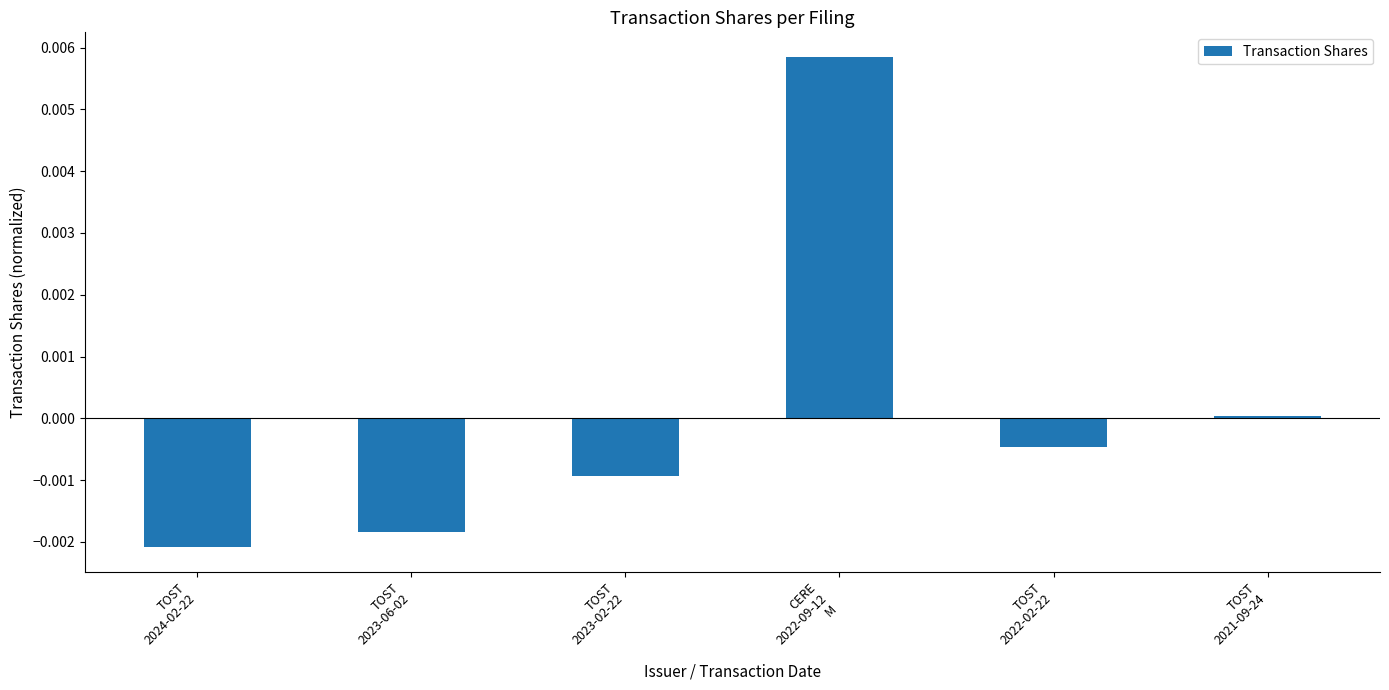

What is the label of the 2nd bar from the left?

TOST
2023-06-02